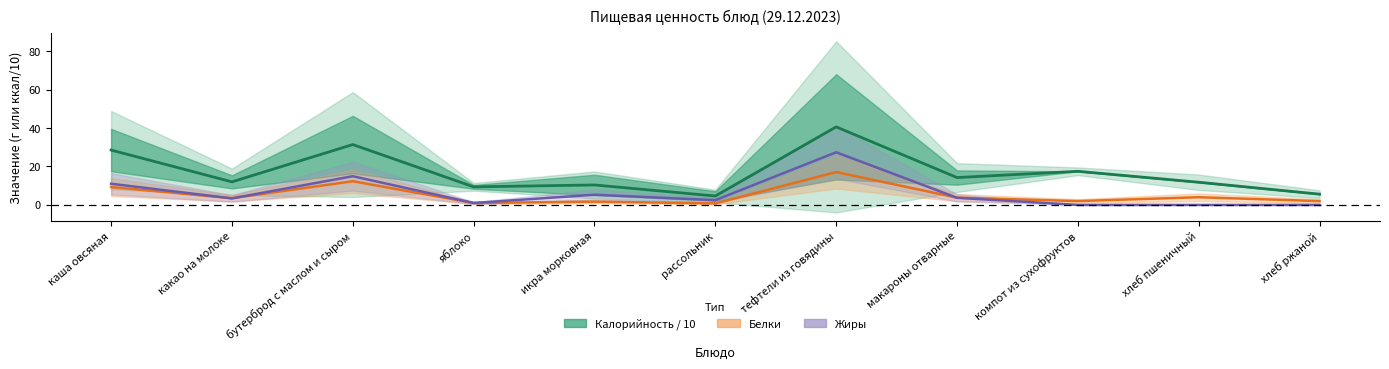

Reading right to left, what are all the values shown in this chart?

Калорийность / 10: хлеб ржаной=5.6	хлеб пшеничный=11.8	компот из сухофруктов=17.5	макароны отварные=14.2	тефтели из говядины=40.6	рассольник=4.6	икра морковная=10.4	яблоко=9.4	бутерброд с маслом и сыром=31.4	какао на молоке=12.0	каша овсяная=28.5
Белки: хлеб ржаной=2.0	хлеб пшеничный=4.0	компот из сухофруктов=2.0	макароны отварные=3.8	тефтели из говядины=17.1	рассольник=0.8	икра морковная=1.7	яблоко=1.0	бутерброд с маслом и сыром=12.3	какао на молоке=3.5	каша овсяная=9.3
Жиры: хлеб ржаной=0.0	хлеб пшеничный=0.0	компот из сухофруктов=0.0	макароны отварные=3.7	тефтели из говядины=27.4	рассольник=2.5	икра морковная=5.3	яблоко=1.0	бутерброд с маслом и сыром=14.9	какао на молоке=3.4	каша овсяная=11.0